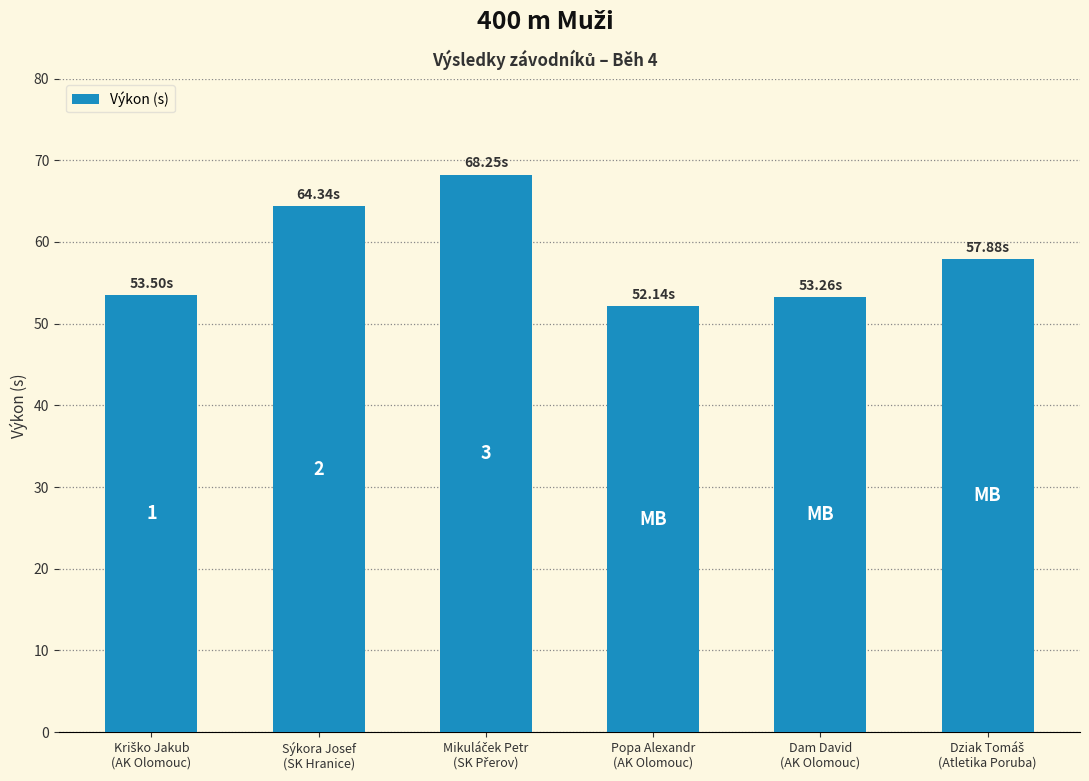

What is the sum of the values at Kriško Jakub
(AK Olomouc) and Sýkora Josef
(SK Hranice)?

117.8